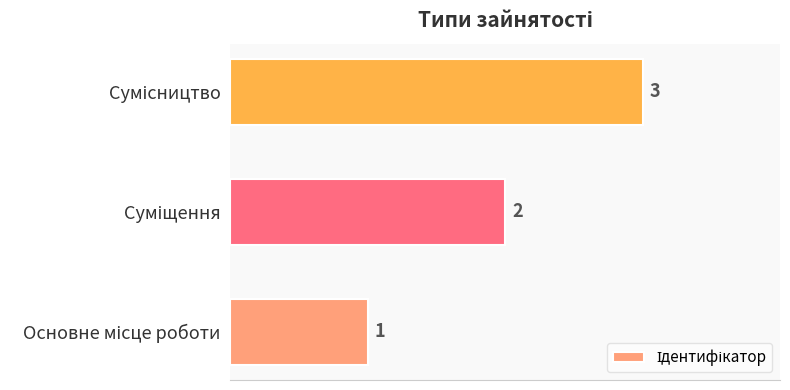

Count the values in the range 1 to 3.

3